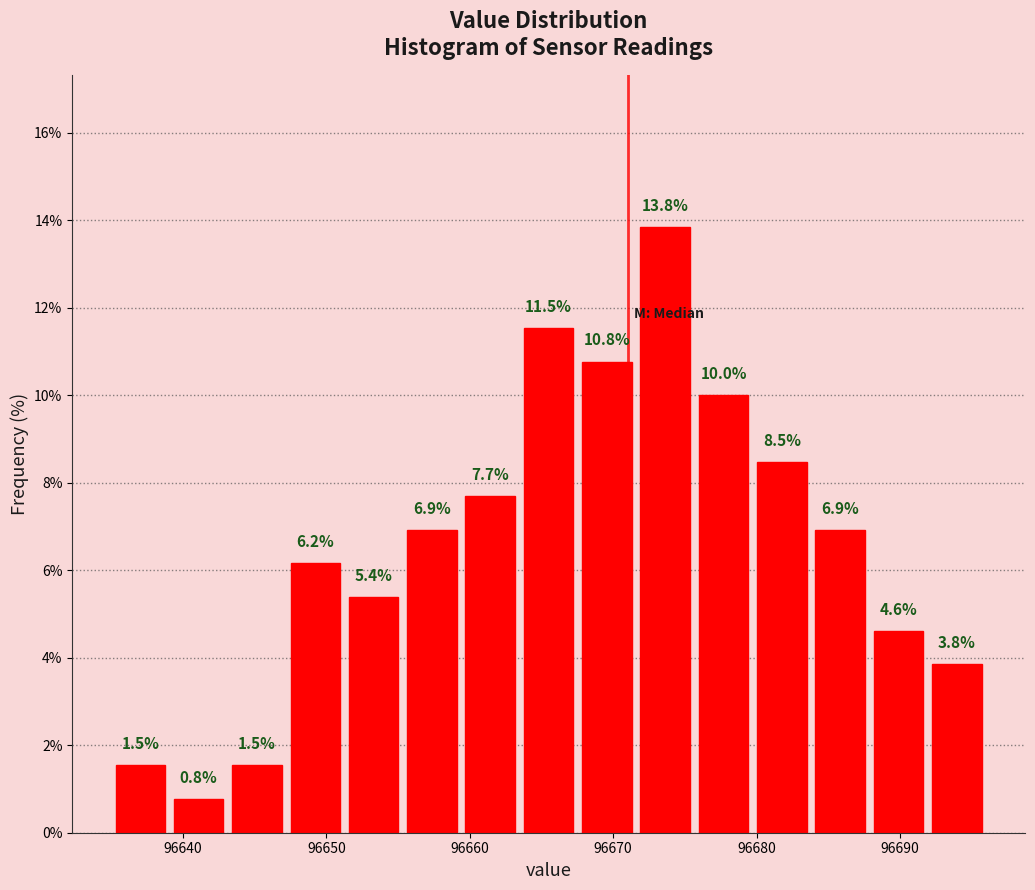

What is the height of the bar covering 96676 to 96680 on the x-axis? The bar edges are not printed on the chart, so give them approximately, as read against the axis.

10.0